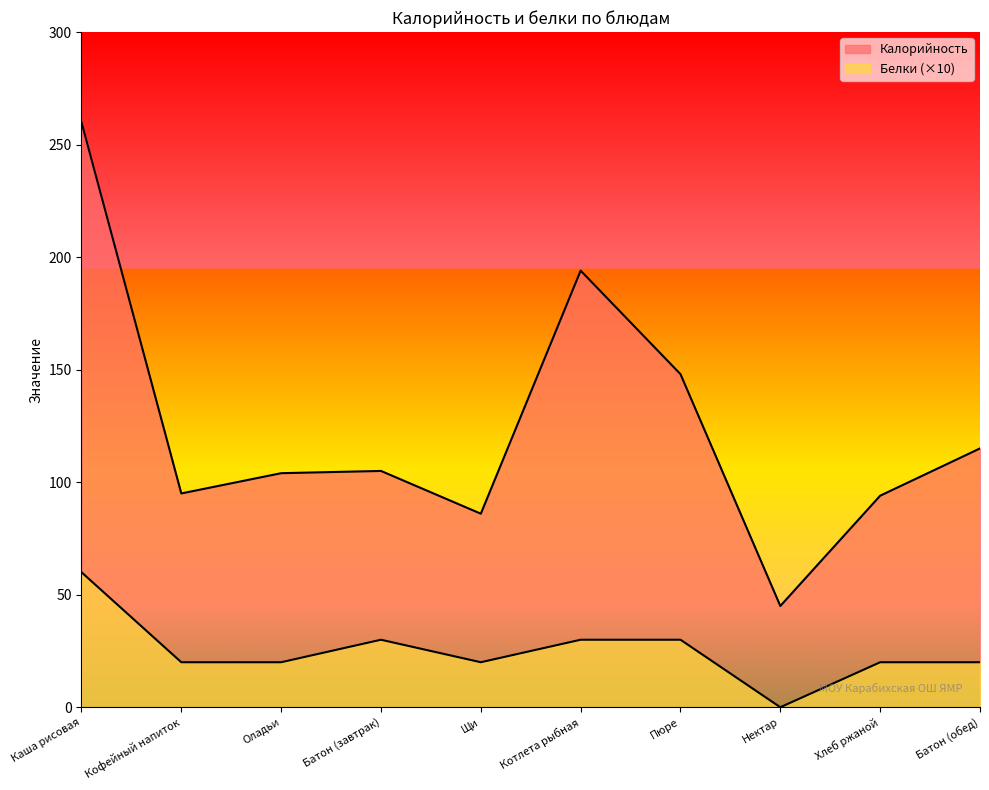

Reading right to left, extract all data points from this chart.

Калорийность: 115	94	45	148	194	86	105	104	95	260
Белки: 20	20	0	30	30	20	30	20	20	60